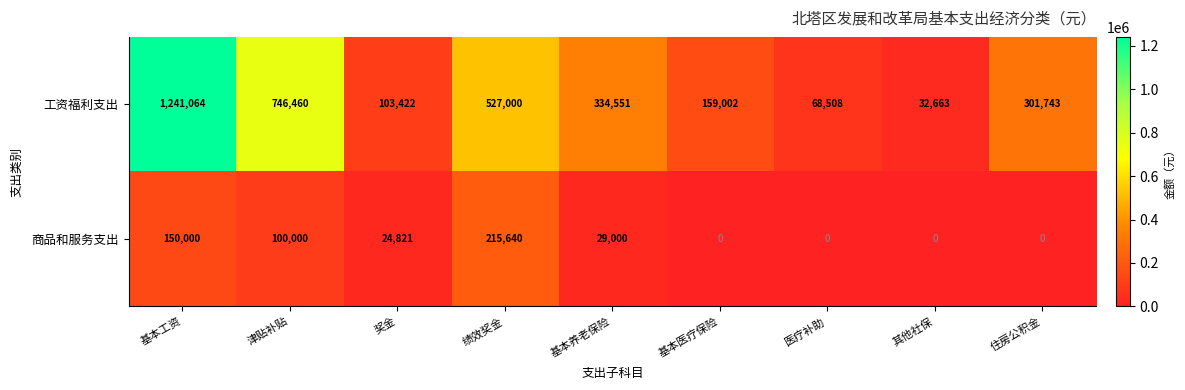

List the series in order of their overall mean, lowest first.

商品和服务支出, 工资福利支出